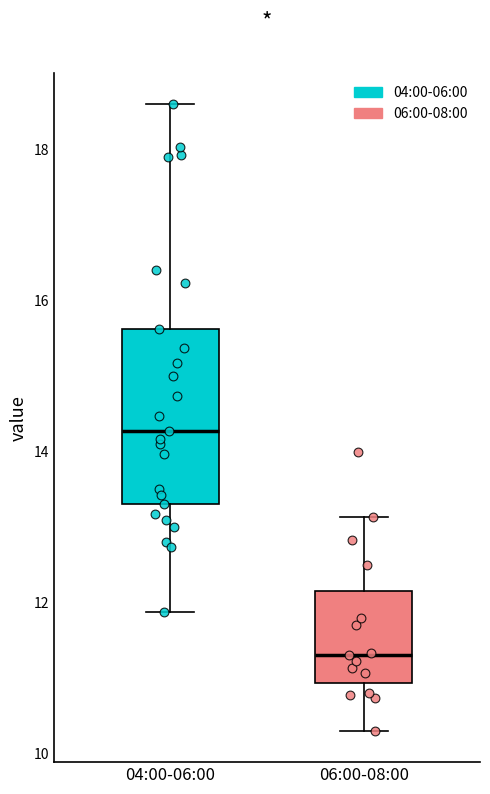

Comparing the boxes themselves (not the whiskers), which one is the tallest?

04:00-06:00